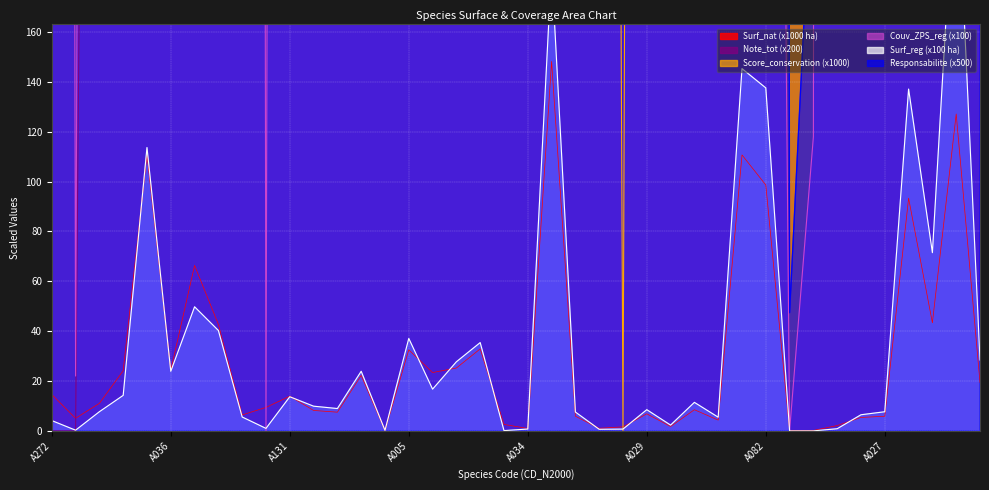

How many lines are shown in the chart?

6